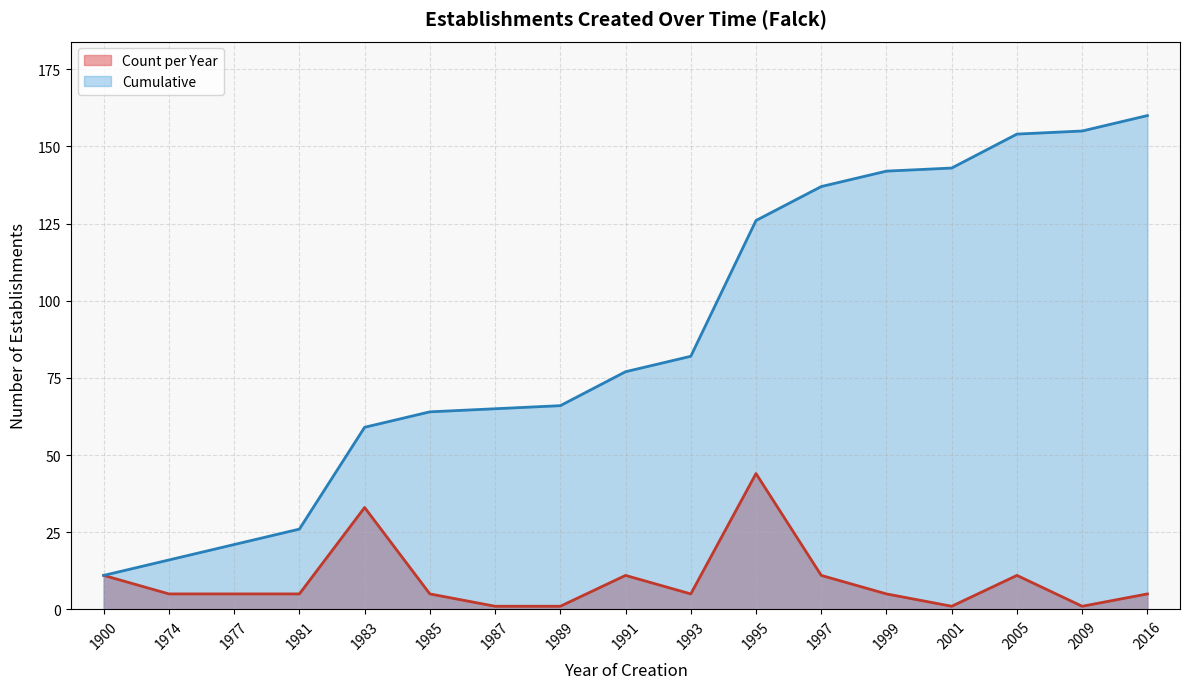

Which has a higher value, 1997 or 1987?

1997